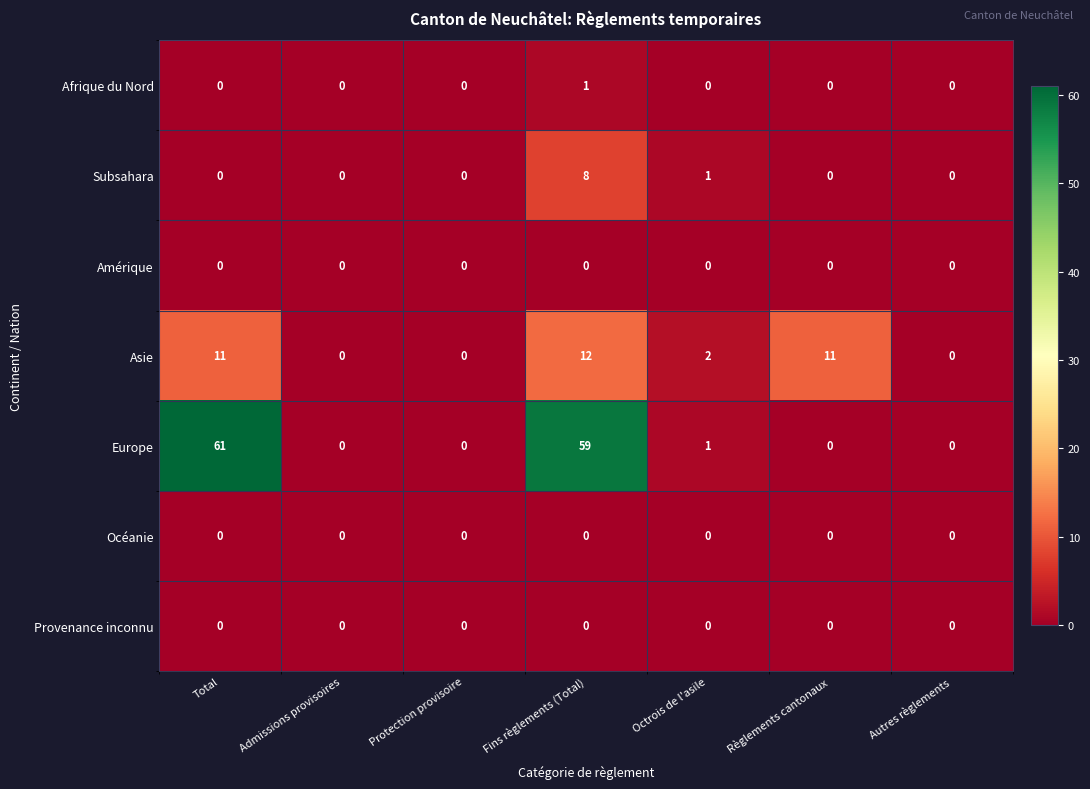

How many data points does each series have?

7